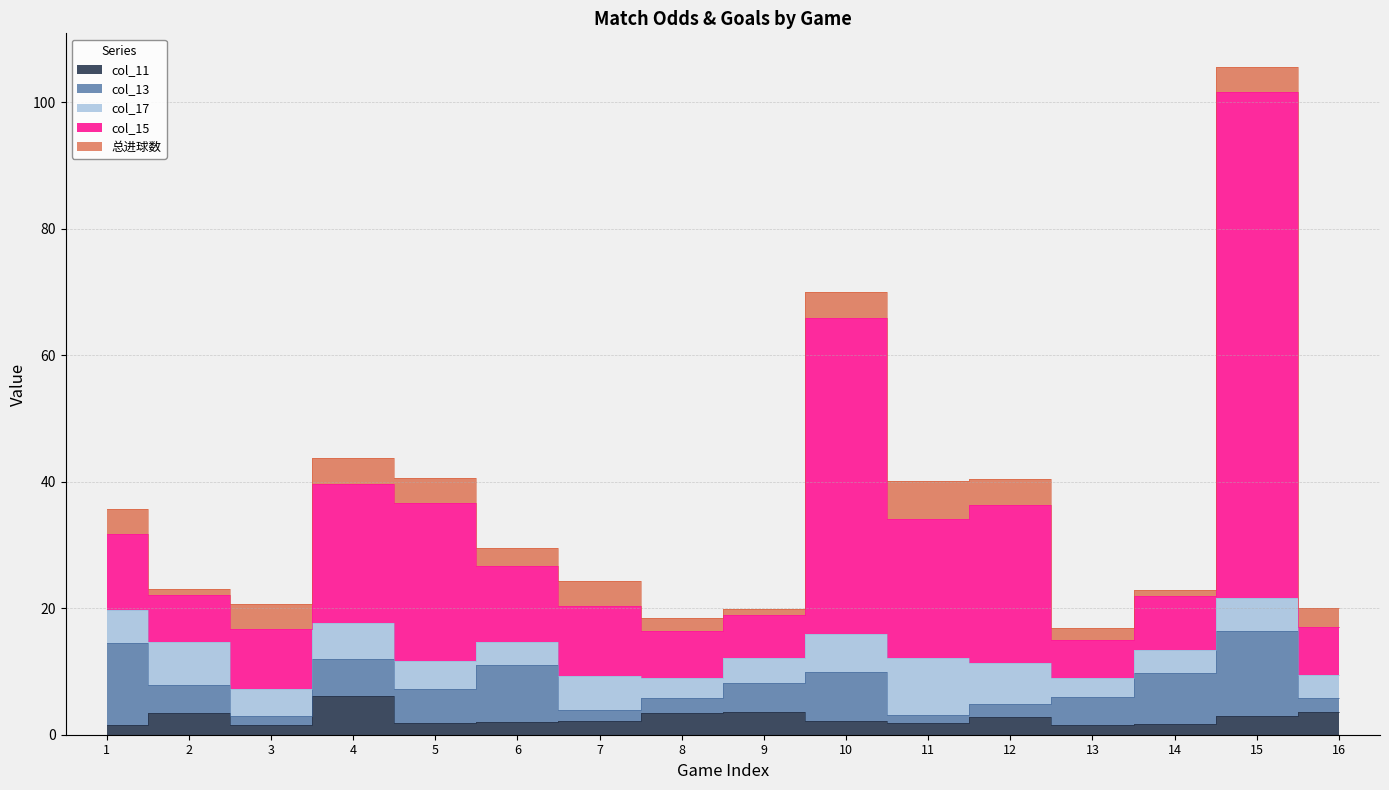

Is it true that col_15 equals 13.7 at 10?

False